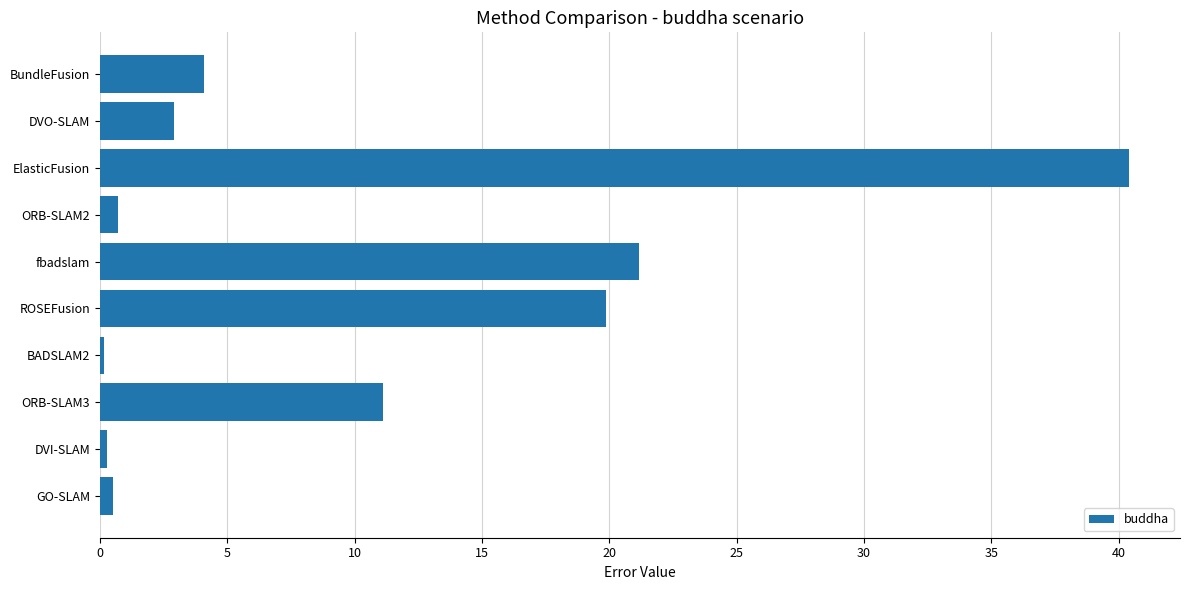

What is the sum of all values?

101.2